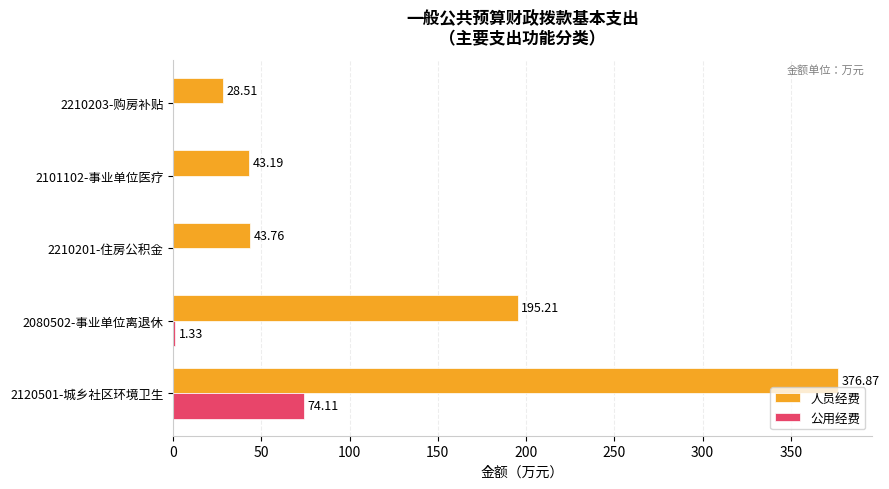

Between 2080502-事业单位离退休 and 2210201-住房公积金, which series saw the biggest shift?

人员经费